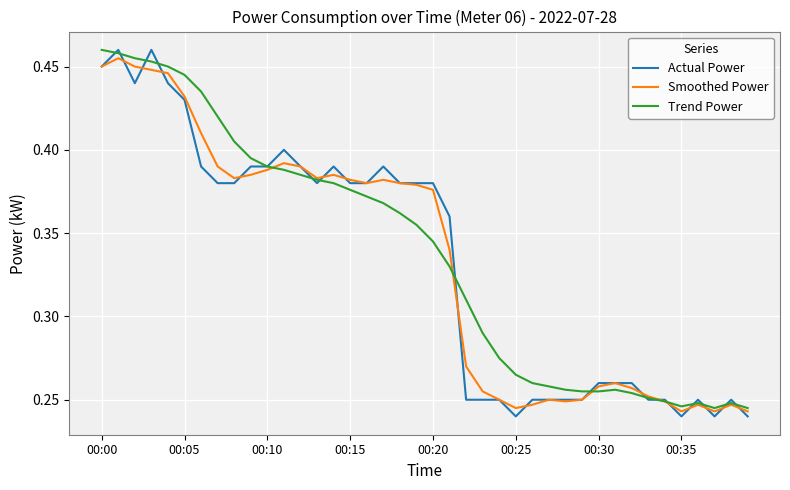

True or false: Smoothed Power has a value of 0.7 at 00:00.

False